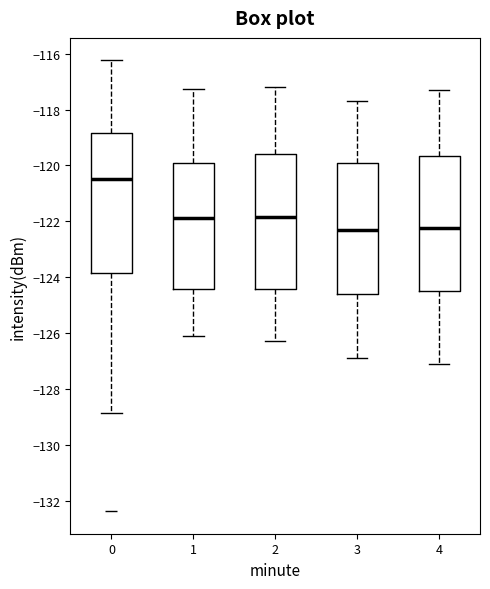

Reading left to right, read every box against the y-axis: the position of its median line, the range the box covers, and the ends of its whiskers. The values are not printed on the chart, so give them approximately, as read against the axis.

0: median -120.4, box -123.8 to -118.8, whiskers -128.8 to -116.2
1: median -121.8, box -124.4 to -120.0, whiskers -126.0 to -117.2
2: median -121.8, box -124.4 to -119.6, whiskers -126.2 to -117.2
3: median -122.2, box -124.6 to -119.8, whiskers -126.8 to -117.6
4: median -122.2, box -124.4 to -119.6, whiskers -127.0 to -117.2